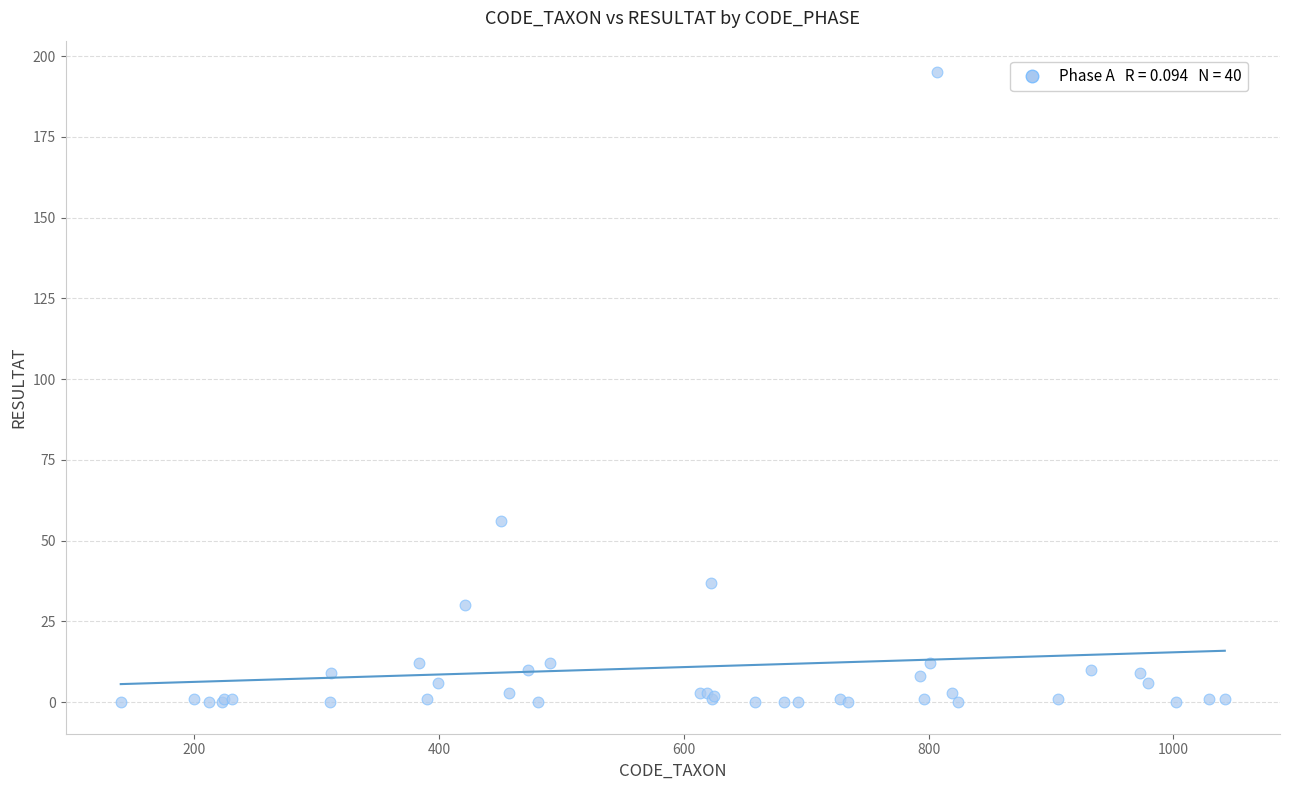

What Y value in the scatter plot is closest to 97?

56